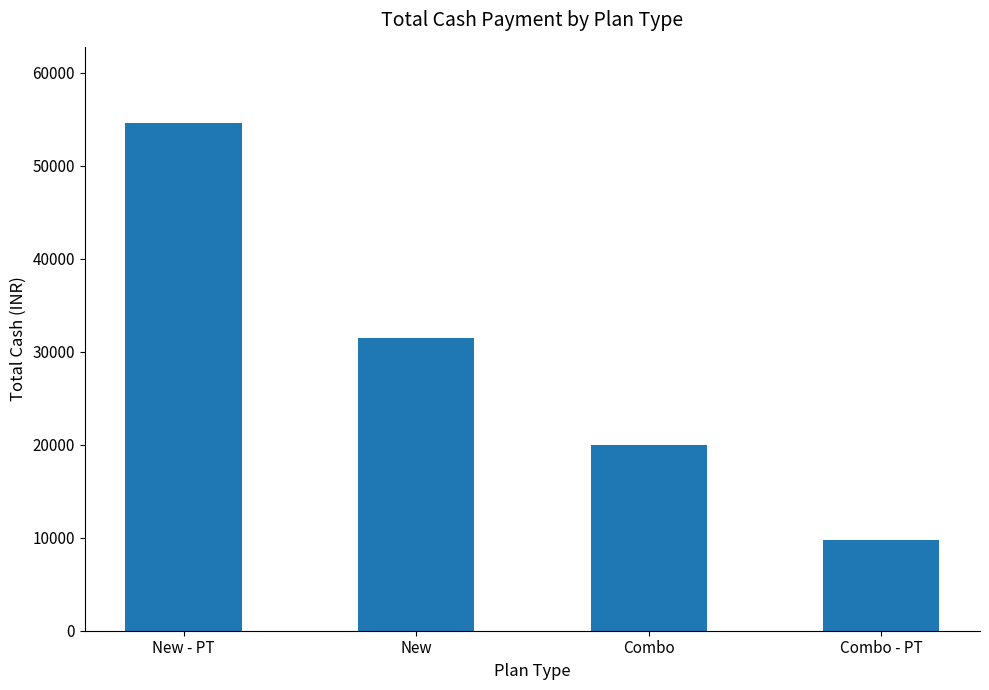

What is the change in value from Combo to Combo - PT?

-10201